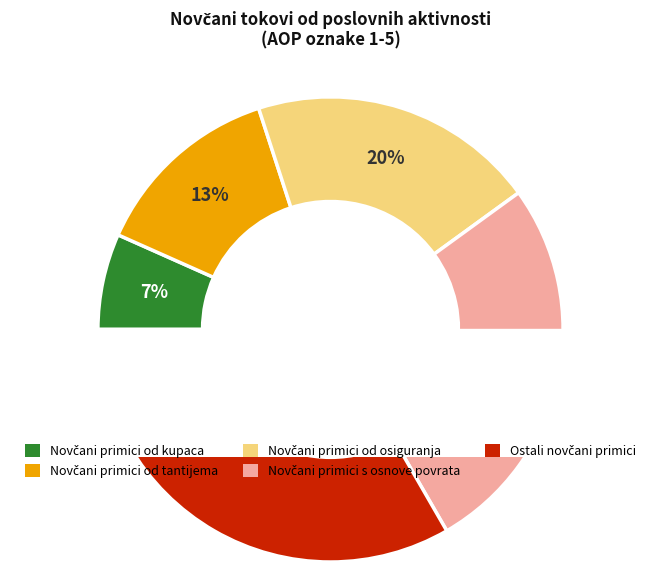

Do Novčani primici od tantijema and Novčani primici od kupaca together represent more than half of the pie?

No